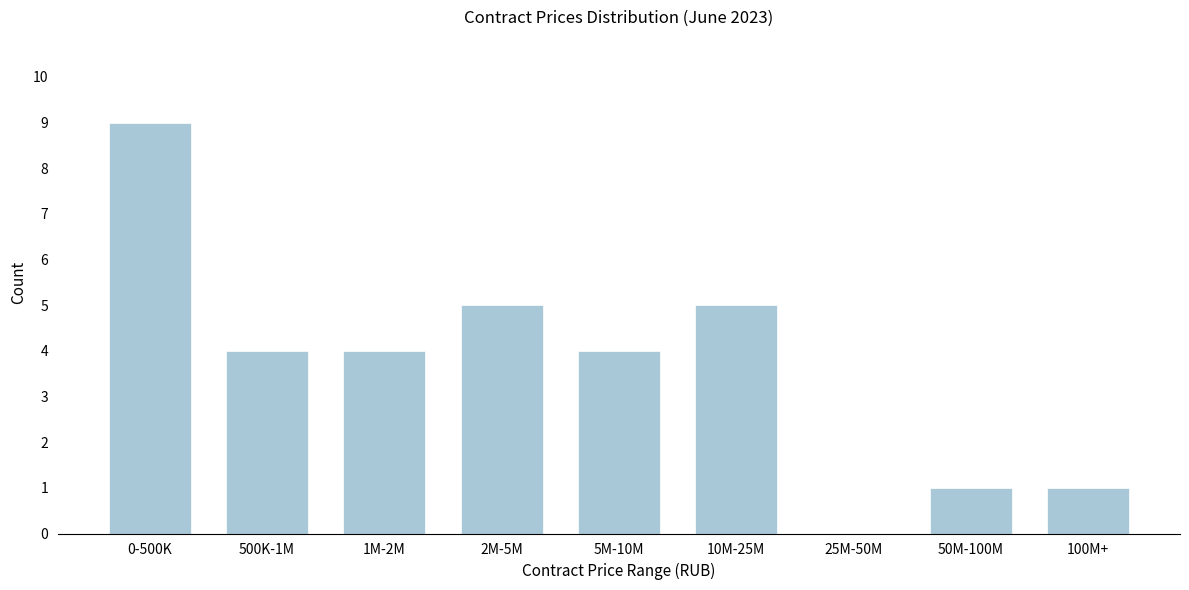

Reading left to right, list all the values displayed in this chart.

0-500K=9	500K-1M=4	1M-2M=4	2M-5M=5	5M-10M=4	10M-25M=5	25M-50M=0	50M-100M=1	100M+=1